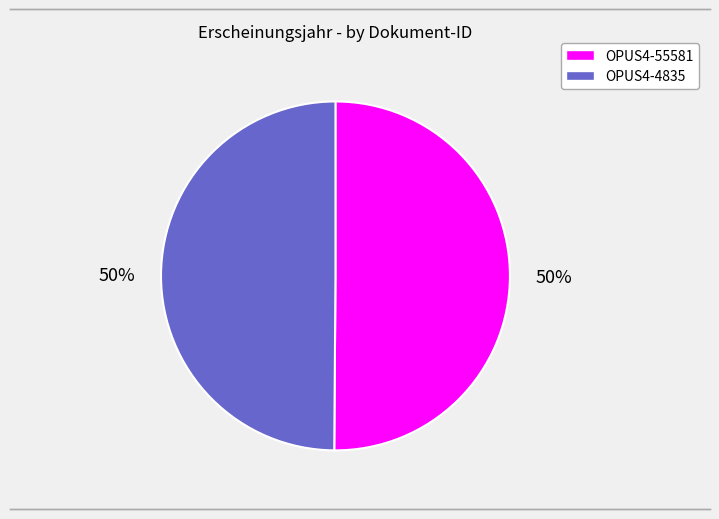

How many segments does this pie chart have?

2